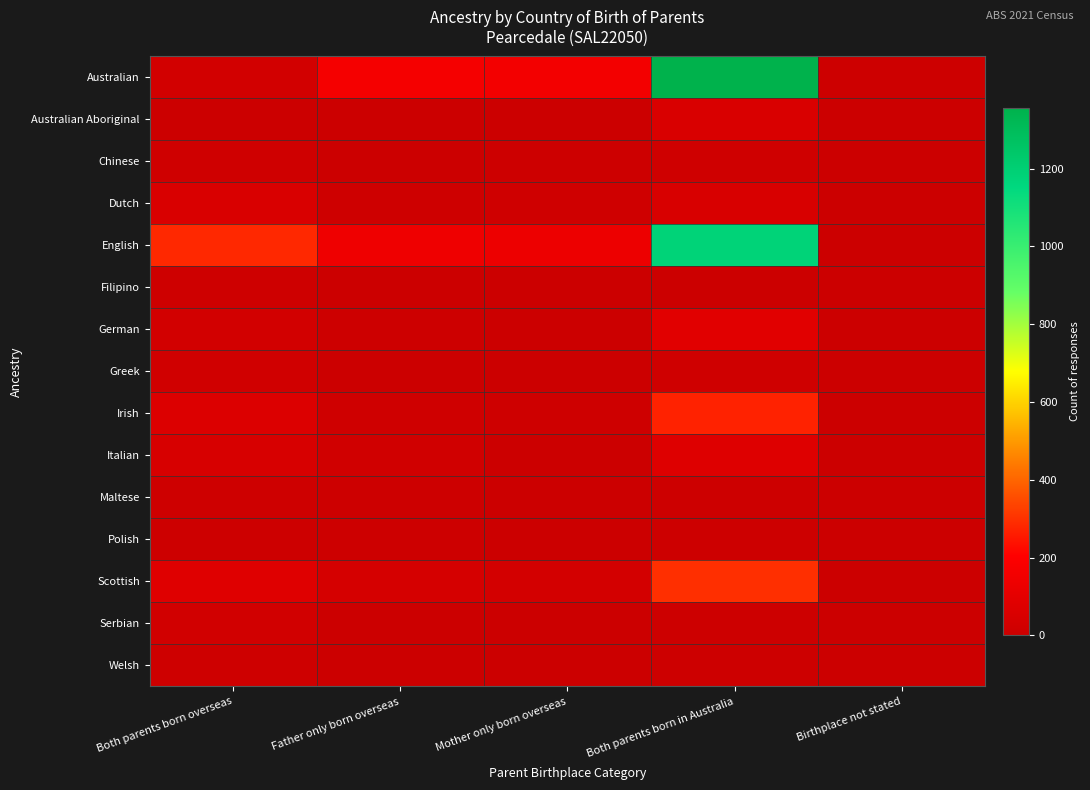

Reading right to left, what are all the values shown in this chart?

Australian: Birthplace not stated=7	Both parents born in Australia=1357	Mother only born overseas=160	Father only born overseas=168	Both parents born overseas=28
Australian Aboriginal: Birthplace not stated=0	Both parents born in Australia=56	Mother only born overseas=0	Father only born overseas=5	Both parents born overseas=0
Chinese: Birthplace not stated=0	Both parents born in Australia=15	Mother only born overseas=7	Father only born overseas=0	Both parents born overseas=16
Dutch: Birthplace not stated=0	Both parents born in Australia=51	Mother only born overseas=18	Father only born overseas=13	Both parents born overseas=55
English: Birthplace not stated=3	Both parents born in Australia=1181	Mother only born overseas=137	Father only born overseas=145	Both parents born overseas=283
Filipino: Birthplace not stated=0	Both parents born in Australia=0	Mother only born overseas=0	Father only born overseas=0	Both parents born overseas=11
German: Birthplace not stated=0	Both parents born in Australia=85	Mother only born overseas=5	Father only born overseas=10	Both parents born overseas=28
Greek: Birthplace not stated=0	Both parents born in Australia=17	Mother only born overseas=5	Father only born overseas=0	Both parents born overseas=19
Irish: Birthplace not stated=0	Both parents born in Australia=272	Mother only born overseas=13	Father only born overseas=18	Both parents born overseas=68
Italian: Birthplace not stated=0	Both parents born in Australia=75	Mother only born overseas=4	Father only born overseas=21	Both parents born overseas=46
Maltese: Birthplace not stated=0	Both parents born in Australia=10	Mother only born overseas=0	Father only born overseas=9	Both parents born overseas=11
Polish: Birthplace not stated=0	Both parents born in Australia=7	Mother only born overseas=0	Father only born overseas=6	Both parents born overseas=7
Scottish: Birthplace not stated=0	Both parents born in Australia=296	Mother only born overseas=34	Father only born overseas=38	Both parents born overseas=78
Serbian: Birthplace not stated=0	Both parents born in Australia=10	Mother only born overseas=0	Father only born overseas=0	Both parents born overseas=25
Welsh: Birthplace not stated=0	Both parents born in Australia=8	Mother only born overseas=0	Father only born overseas=0	Both parents born overseas=13